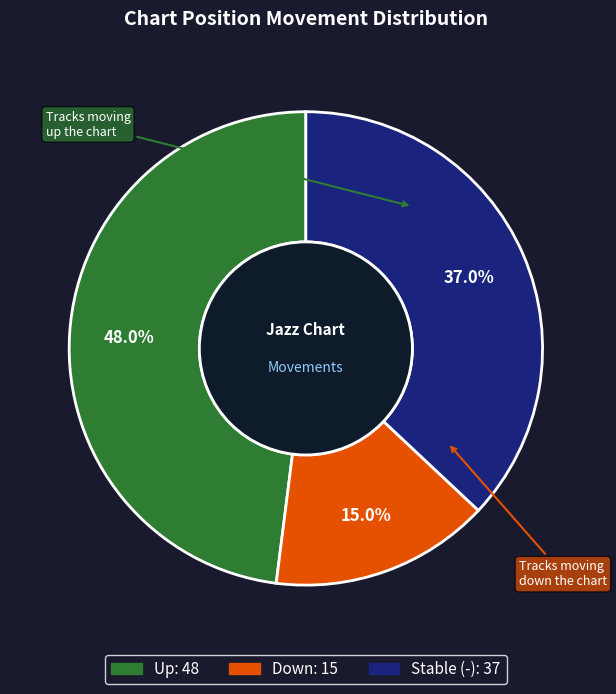

Is there any slice that represents more than half of the pie?

No